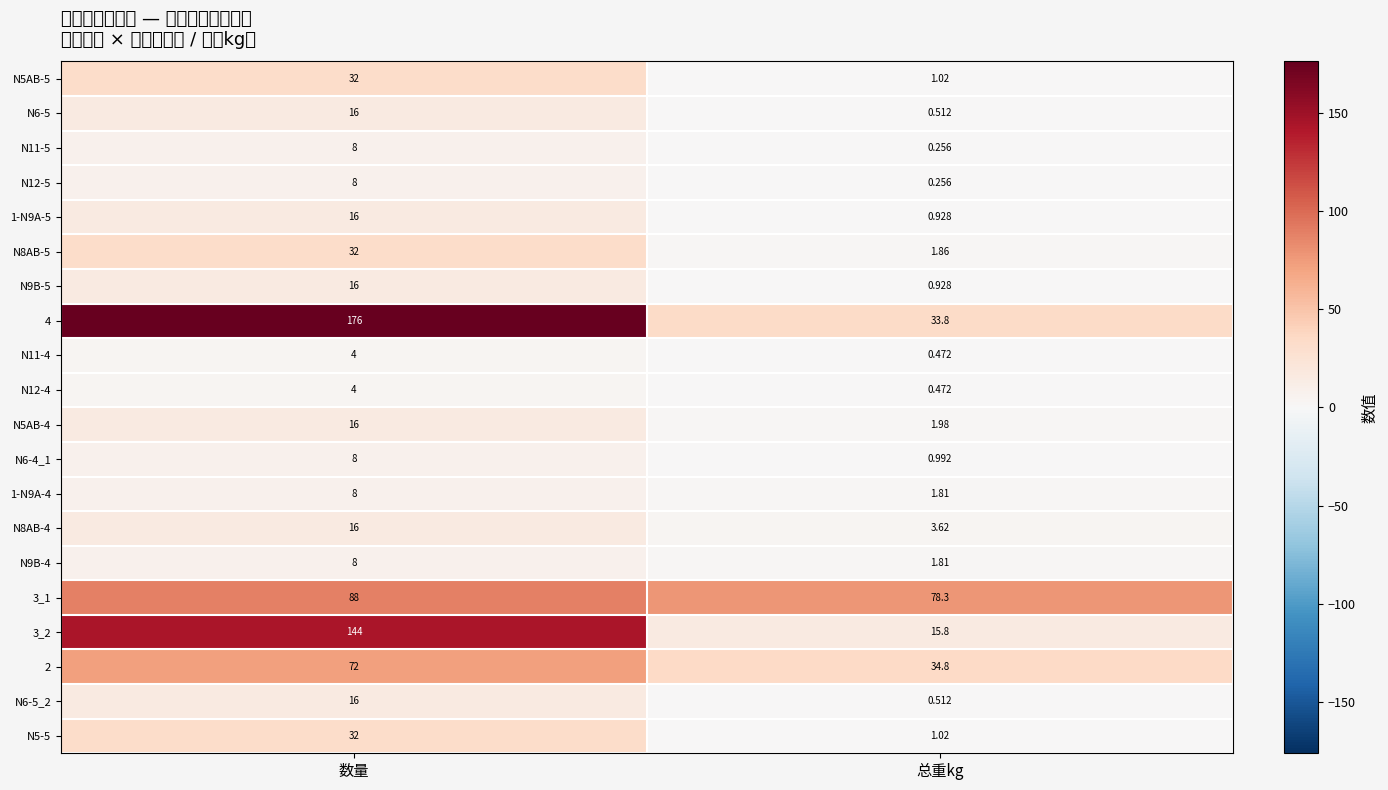

What is the difference between the highest and lowest values at 数量?

172.0